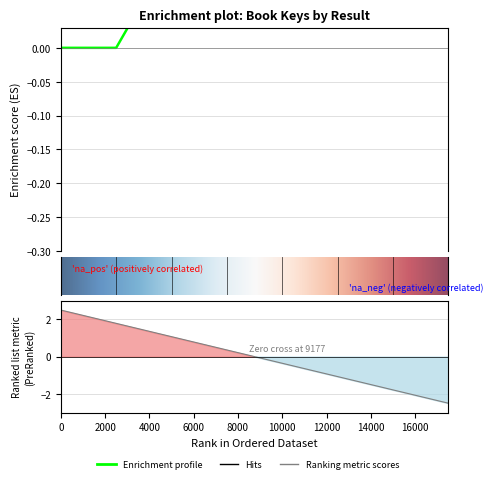

Reading left to right, what are all the values shown in this chart?

-0.0	-0.0	0.1	0.1	0.1	0.2	0.3	0.3